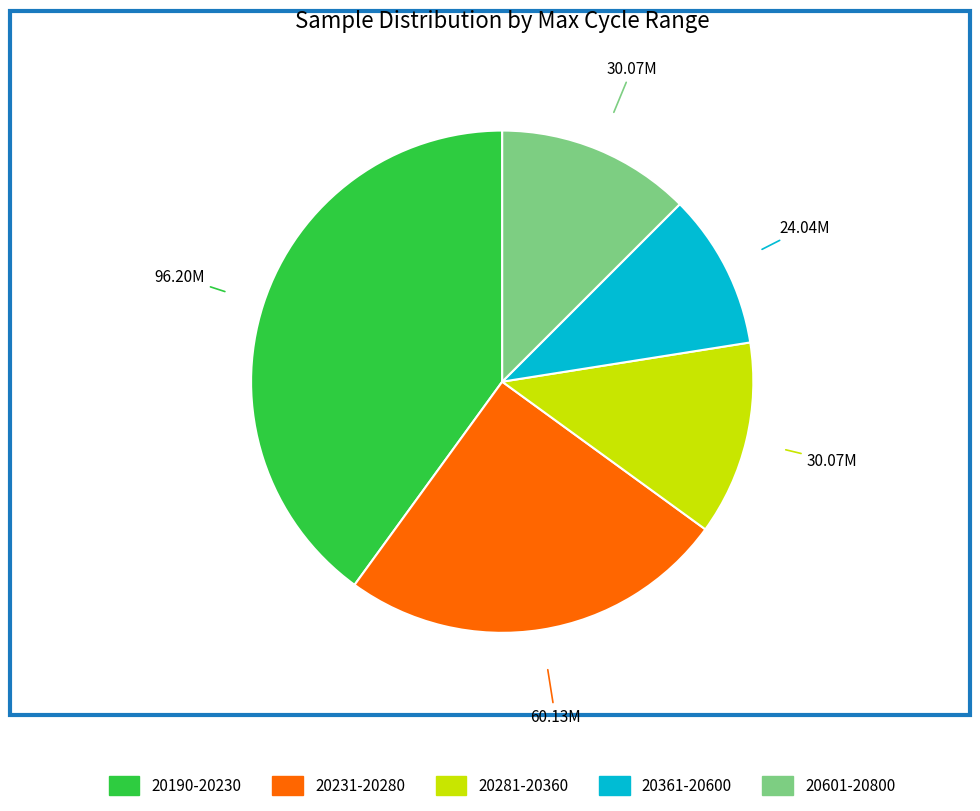

Combined, do 20361-20600 and 20281-20360 account for over 50%?

No